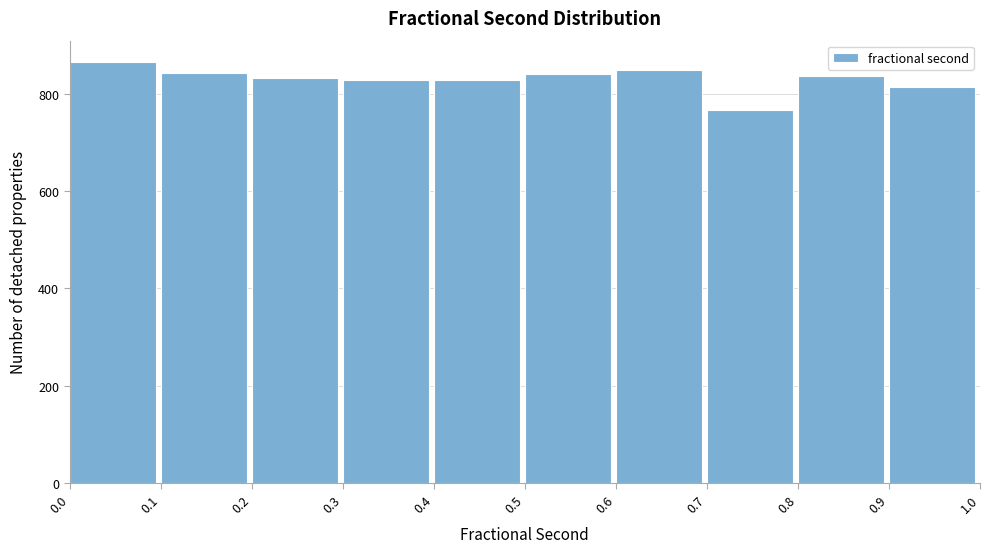

Reading left to right, transcribe this chart: for each bar, give the range it covers on the x-axis and its height. The values are not printed on the chart, so give them approximately, as read against the axis.

0.0 to 0.1: 860
0.1 to 0.2: 840
0.2 to 0.3: 840
0.3 to 0.4: 820
0.4 to 0.5: 820
0.5 to 0.6: 840
0.6 to 0.7: 840
0.7 to 0.8: 760
0.8 to 0.9: 840
0.9 to 1.0: 820